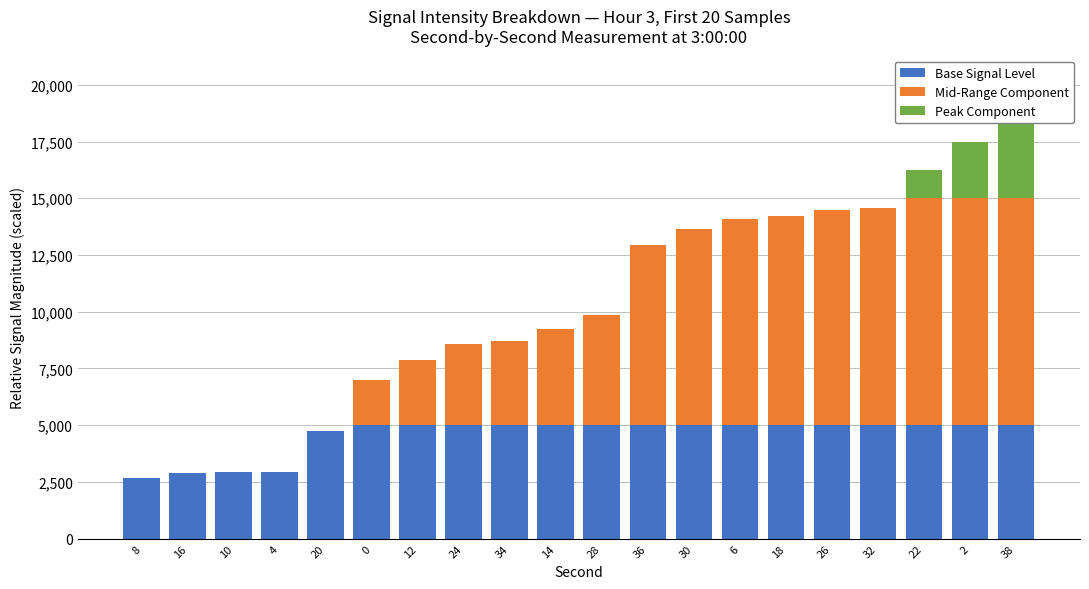

What is the difference between the second highest and minimum values in the Base Signal Level series?

2319.0